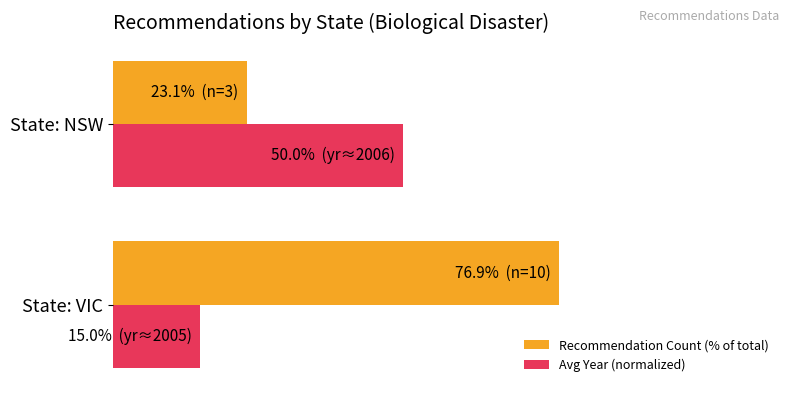

What are all the series names shown in the legend?

Recommendation Count (% of total), Avg Year (normalized)